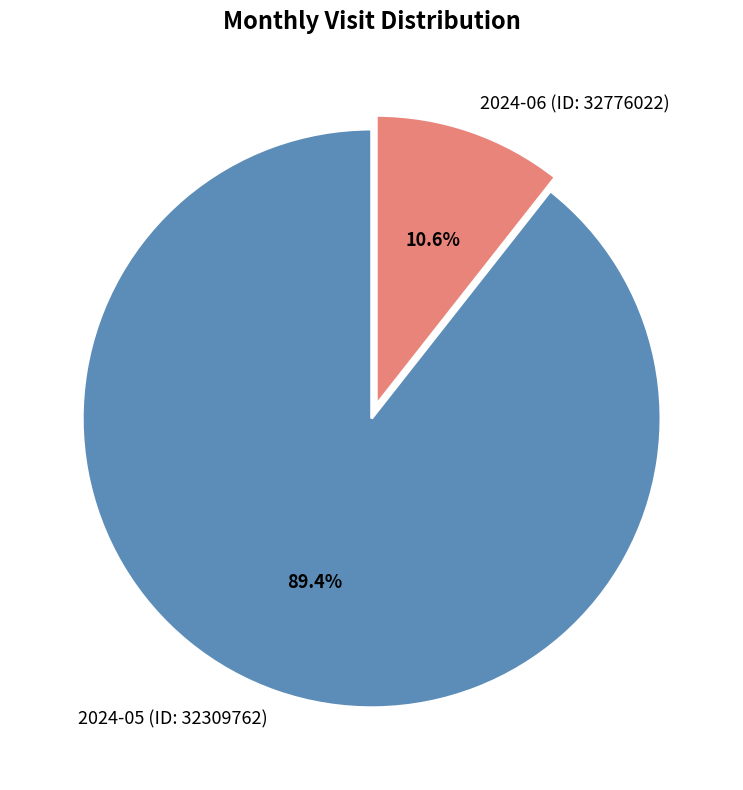

How many slices are in this pie chart?

2